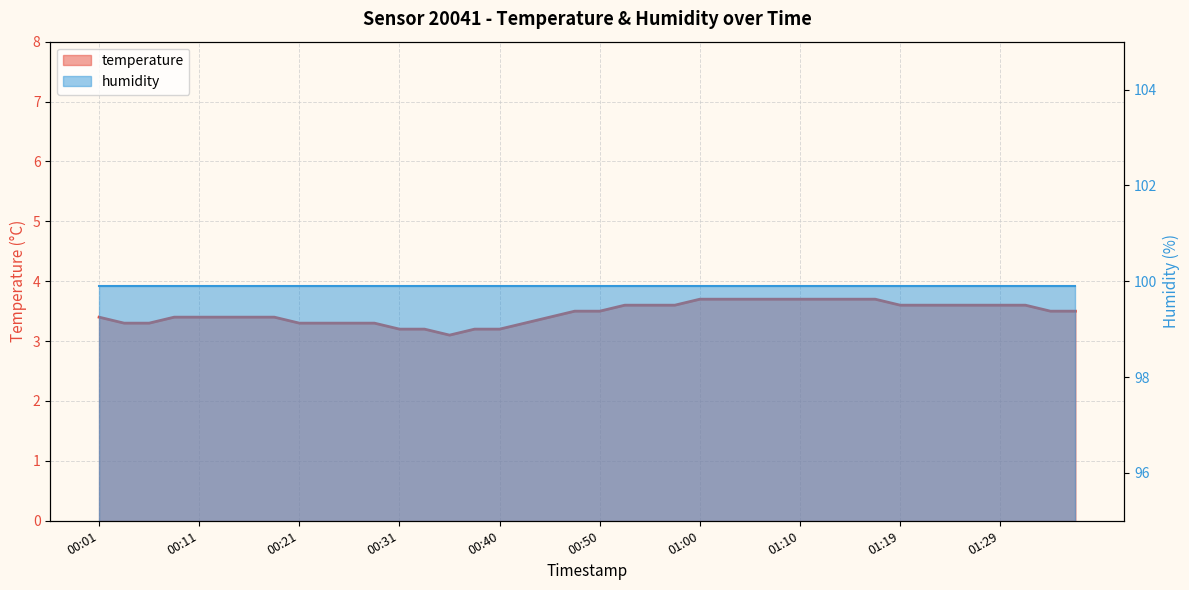

List the labels in order of value, smallest first.

00:35, 00:31, 00:33, 00:38, 00:40, 00:04, 00:06, 00:21, 00:23, 00:26, 00:28, 00:43, 00:01, 00:09, 00:11, 00:14, 00:16, 00:18, 00:45, 00:48, 00:50, 01:34, 01:36, 00:53, 00:55, 00:57, 01:19, 01:22, 01:24, 01:27, 01:29, 01:32, 01:00, 01:02, 01:05, 01:07, 01:10, 01:12, 01:14, 01:17